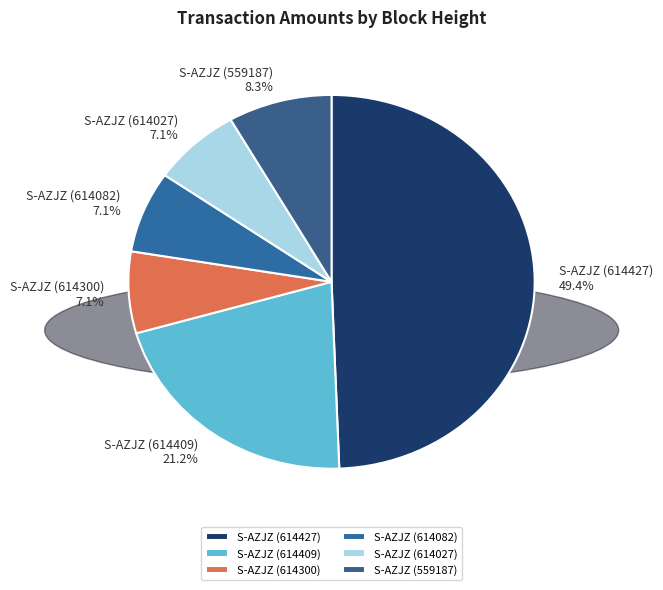

What is the largest slice in the pie chart?

S-AZJZ (614427)